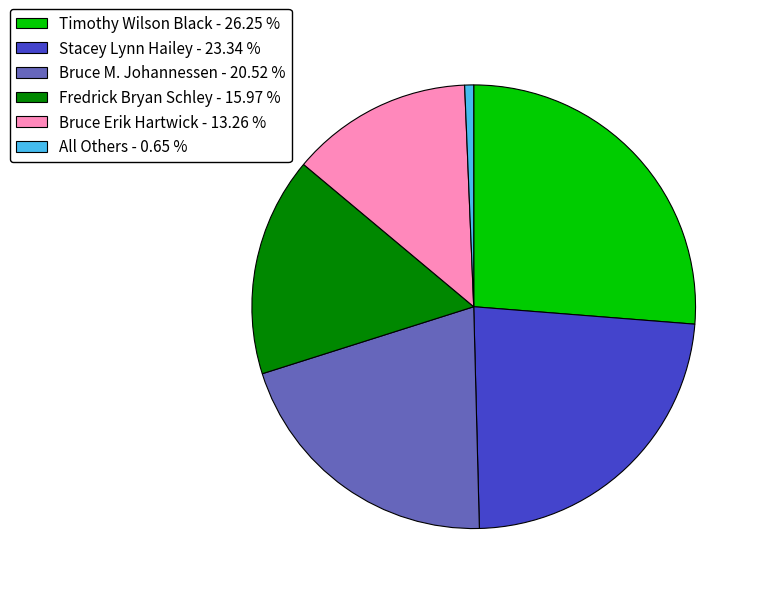

Which slice is the largest?

Timothy Wilson Black